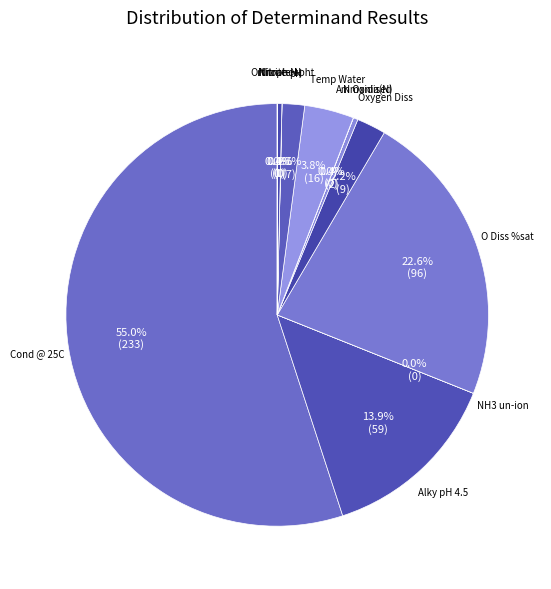

Which slice is the largest?

Cond @ 25C